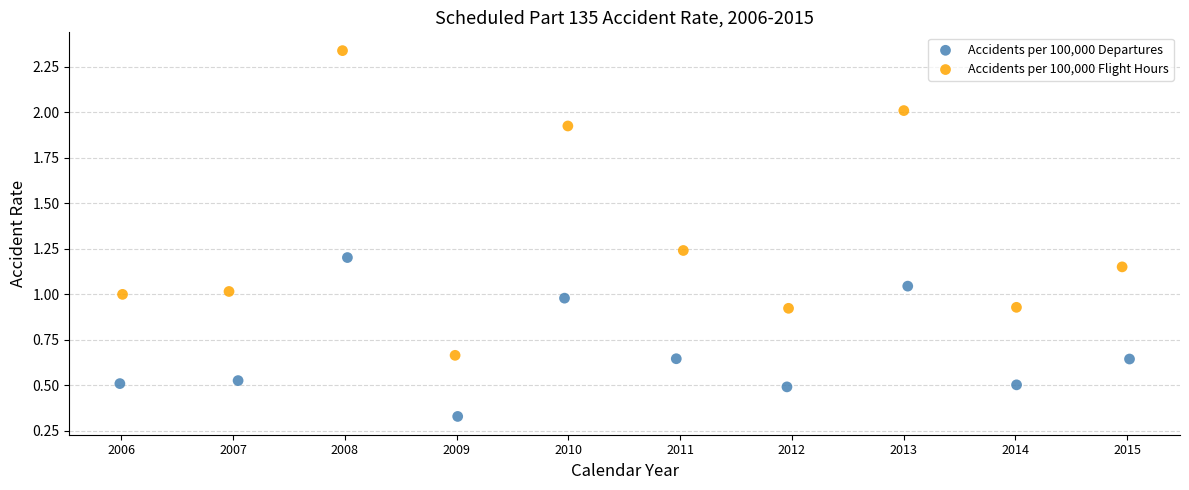

Which series reaches the minimum Y coordinate?

Accidents per 100,000 Departures